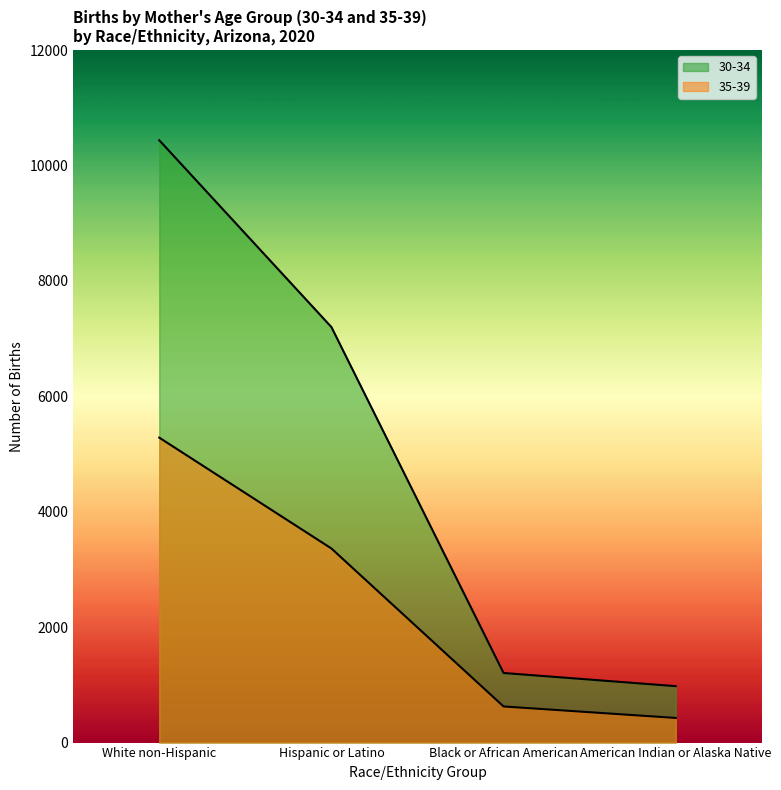

True or false: 35-39 and 30-34 intersect in this chart.

False